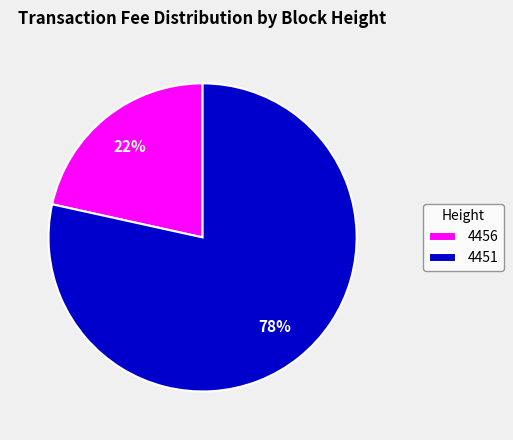

To the nearest percent, what portion does 4451 represent?

78%